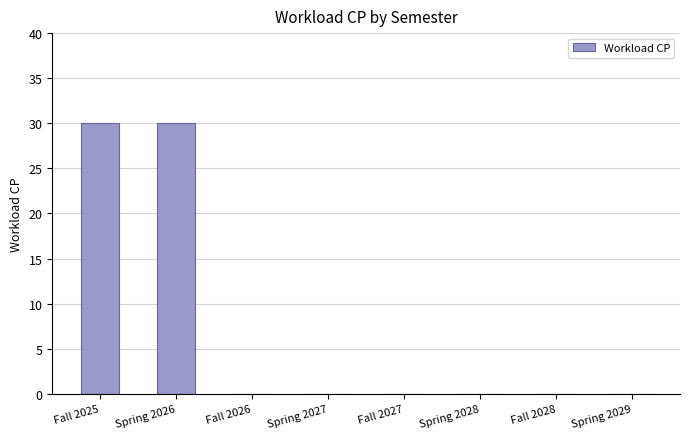

What is the sum of all values?

60